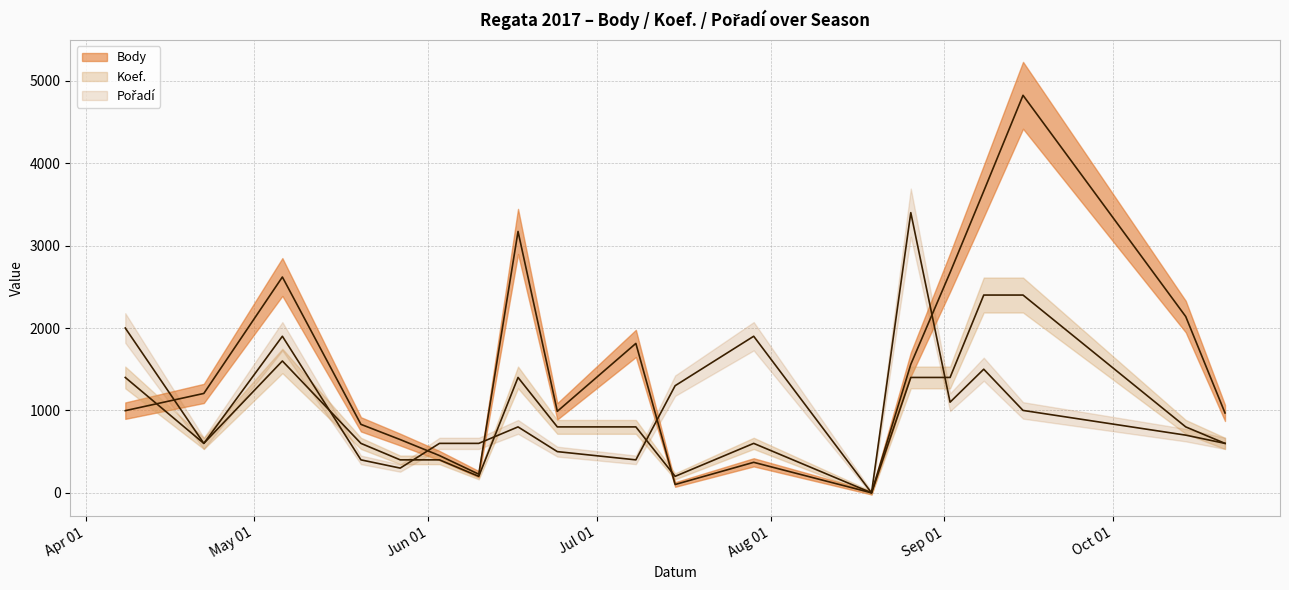

What is the difference between the second highest and minimum values in the Koef. series?

2400